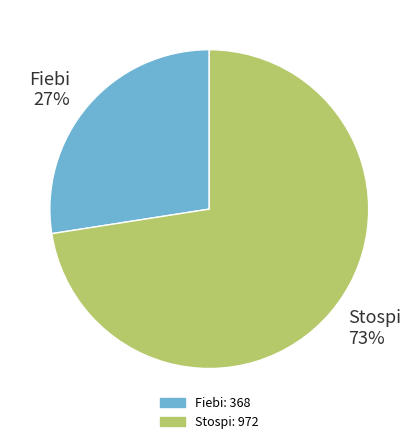

To the nearest percent, what portion does Fiebi represent?

27%